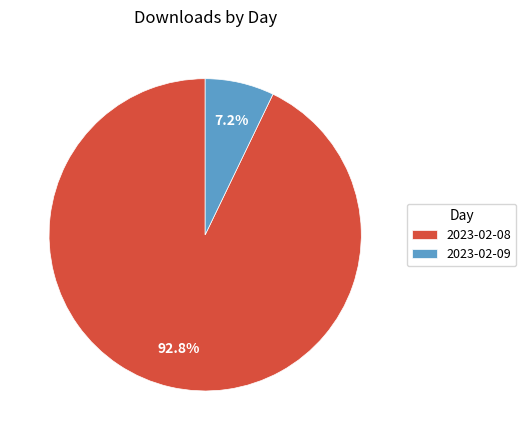

How many segments does this pie chart have?

2